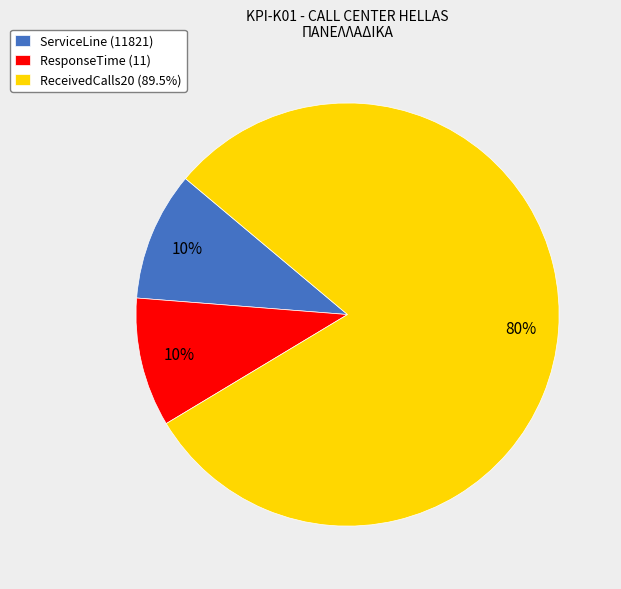

How many segments does this pie chart have?

3